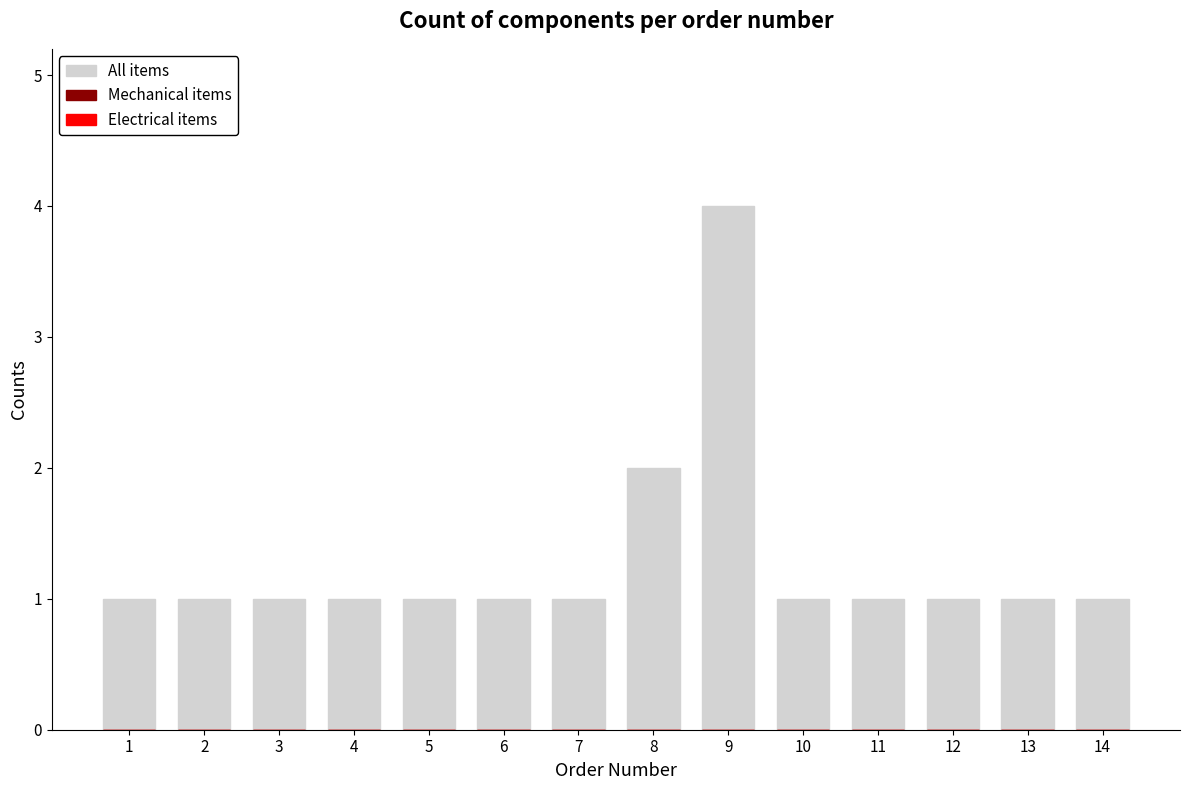

Reading left to right, what are all the values shown in this chart?

1=1	2=1	3=1	4=1	5=1	6=1	7=1	8=2	9=4	10=1	11=1	12=1	13=1	14=1